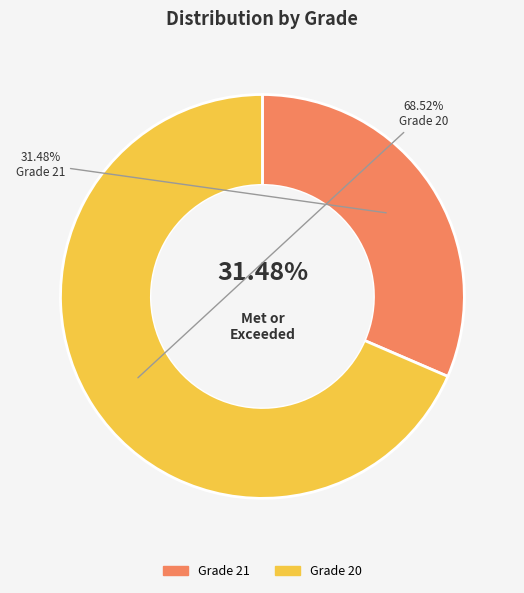

What is the largest slice in the pie chart?

20